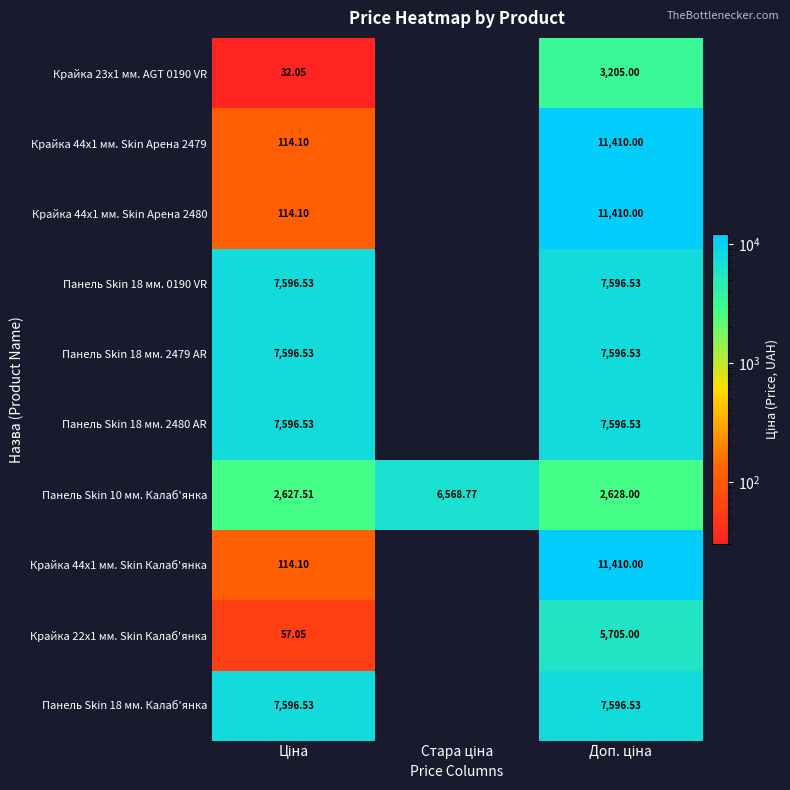

Rank the series by their maximum value, from highest to lowest.

Крайка 44x1 мм. Skin Арена 2479, Крайка 44x1 мм. Skin Арена 2480, Крайка 44x1 мм. Skin Калаб'янка, Панель Skin 18 мм. 0190 VR, Панель Skin 18 мм. 2479 AR, Панель Skin 18 мм. 2480 AR, Панель Skin 18 мм. Калаб'янка, Панель Skin 10 мм. Калаб'янка, Крайка 22x1 мм. Skin Калаб'янка, Крайка 23x1 мм. AGT 0190 VR